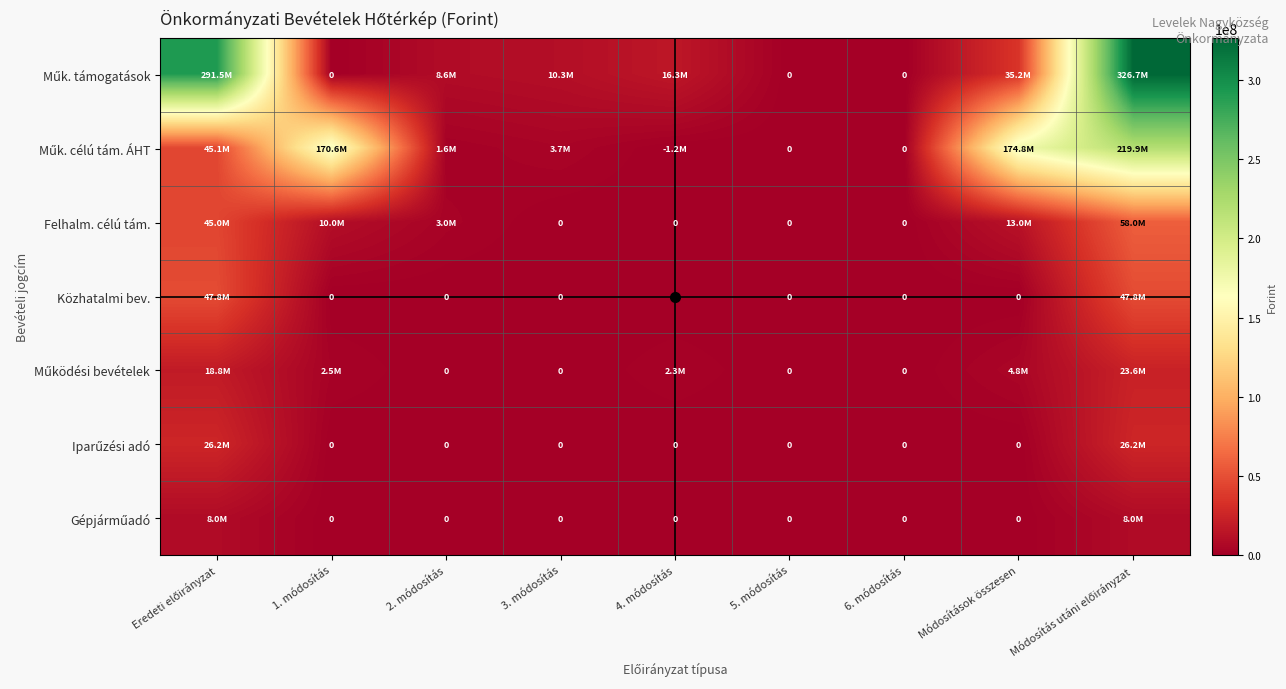

Rank the series at 3. módosítás from lowest to highest value.

Felhalm. célú tám., Közhatalmi bev., Működési bevételek, Iparűzési adó, Gépjárműadó, Műk. célú tám. ÁHT, Műk. támogatások